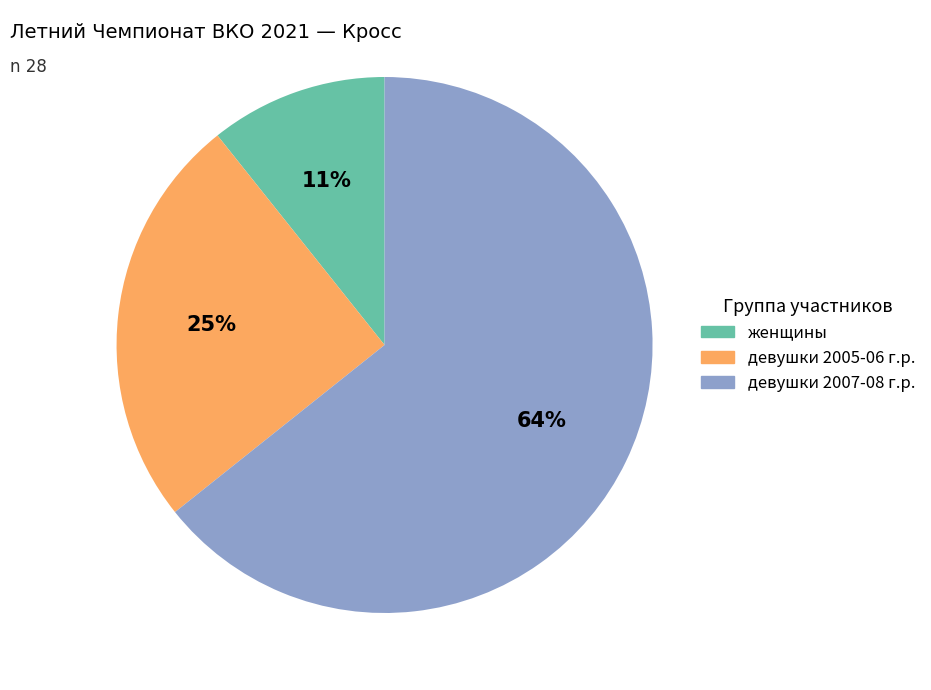

What is the largest slice in the pie chart?

девушки 2007-08 г.р.